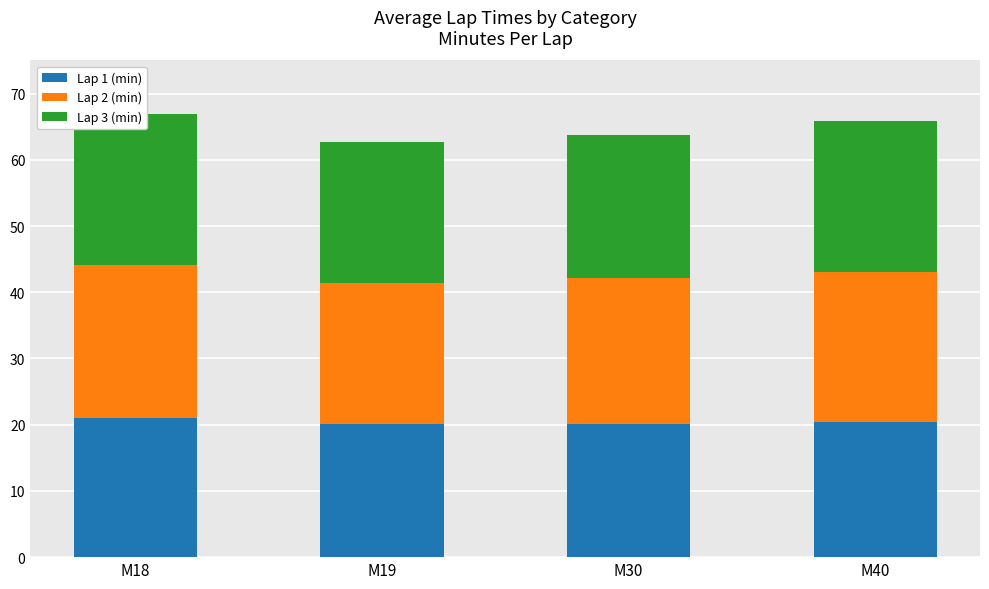

Which series has the largest total across all categories?

Lap 2 (min)